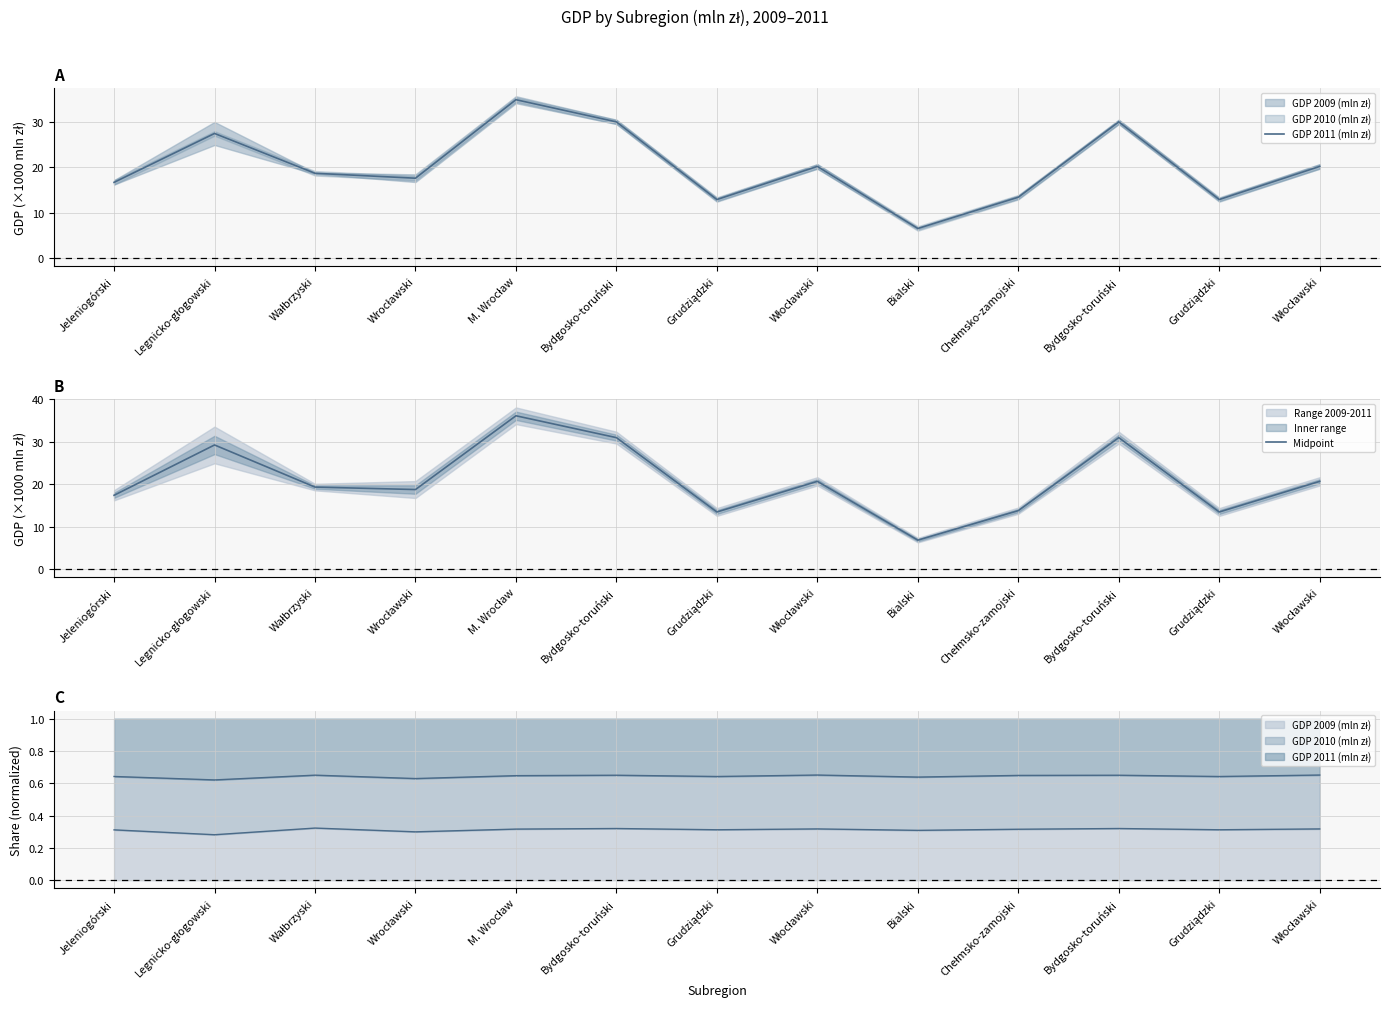

Between Grudziądzki and Włocławski, which series saw the biggest shift?

GDP 2011 (mln zł)